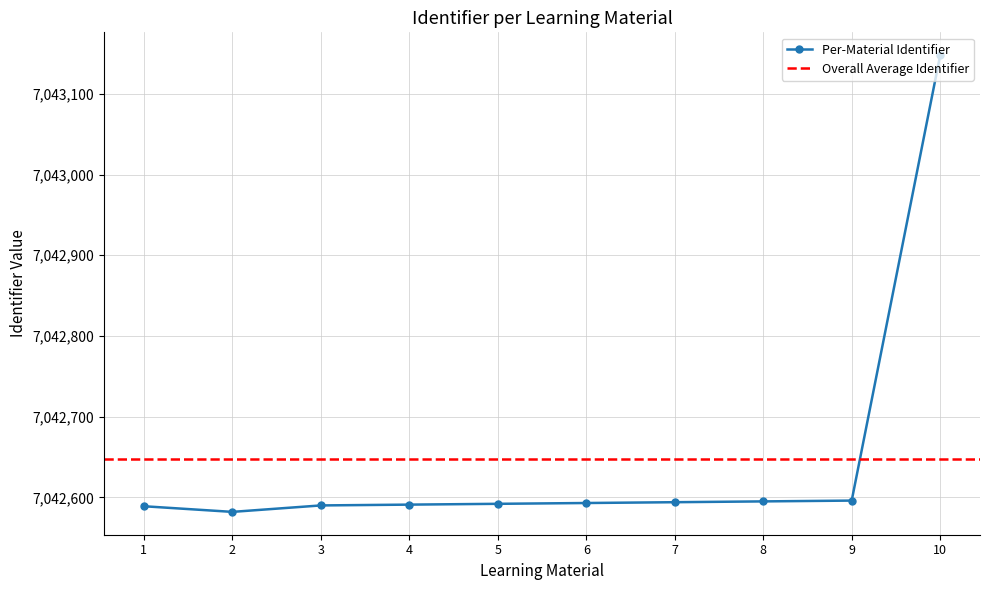

Reading right to left, list all the values displayed in this chart.

7043148	7042596	7042595	7042594	7042593	7042592	7042591	7042590	7042582	7042589